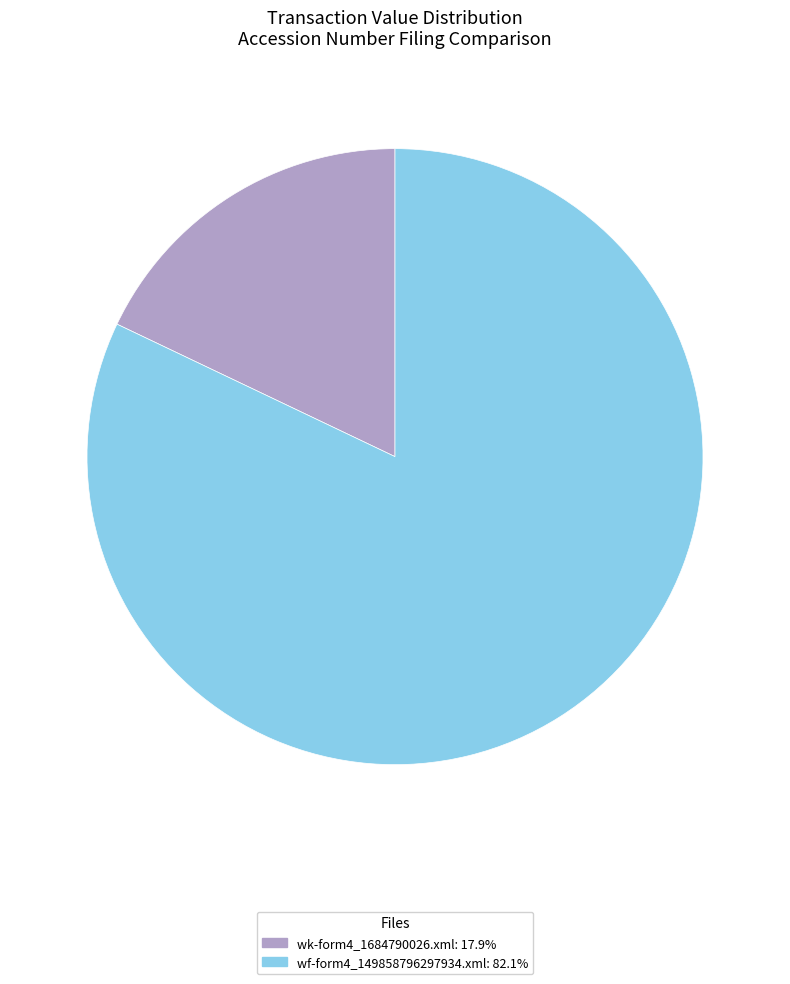

Rank the categories by value from highest to lowest.

wf-form4_149858796297934.xml, wk-form4_1684790026.xml